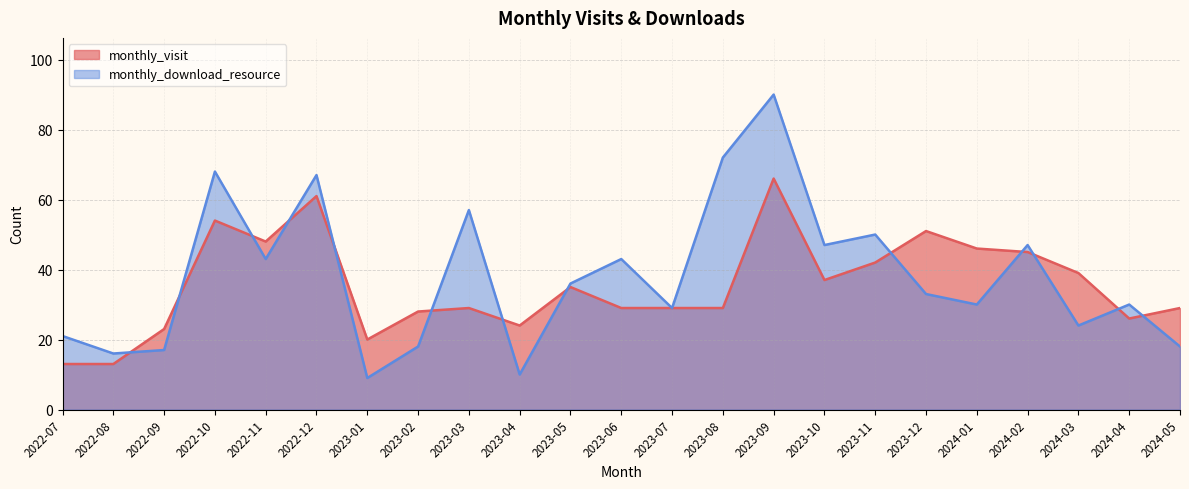

At which category does the chart reach its minimum across all series?

2023-01